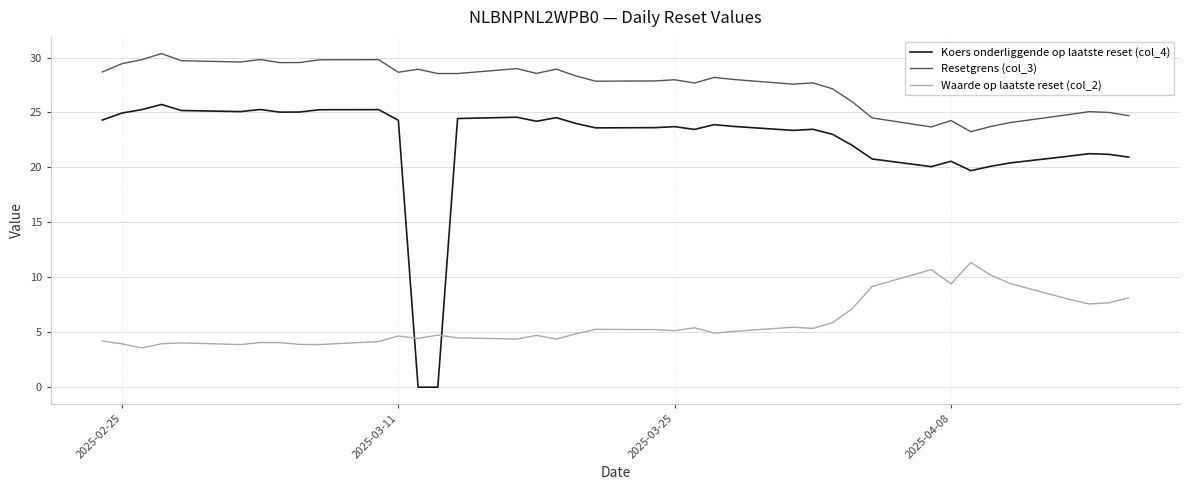

True or false: Waarde op laatste reset (col_2) and Resetgrens (col_3) cross at least once.

False